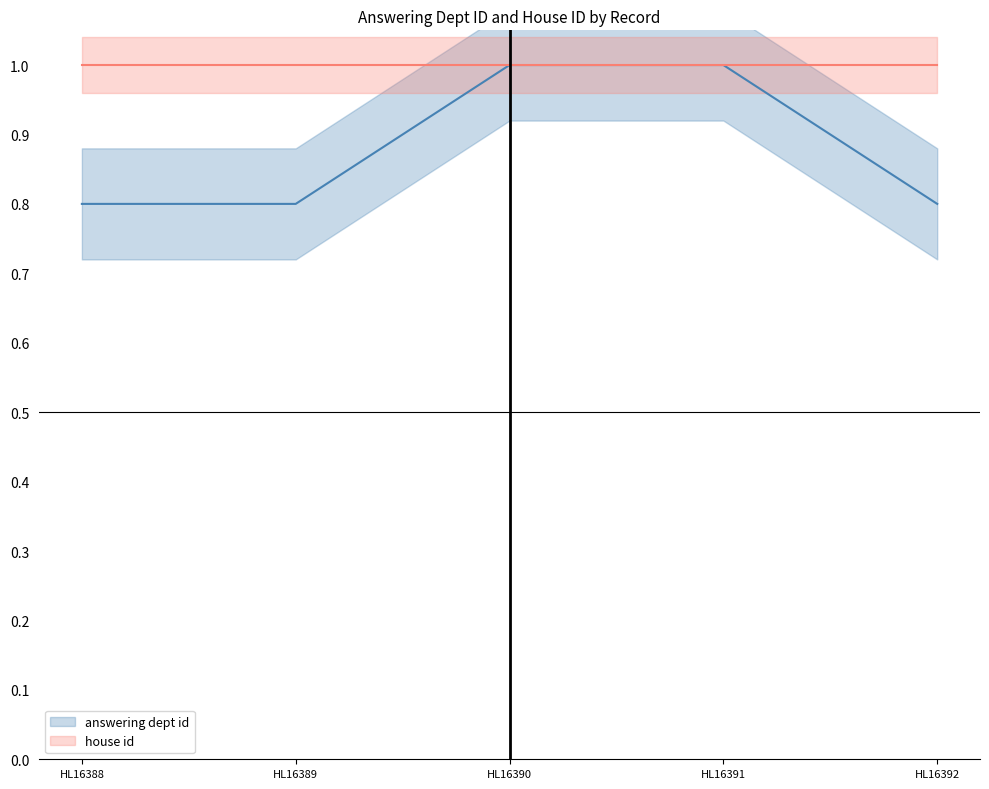

What is the smallest value displayed?

0.8